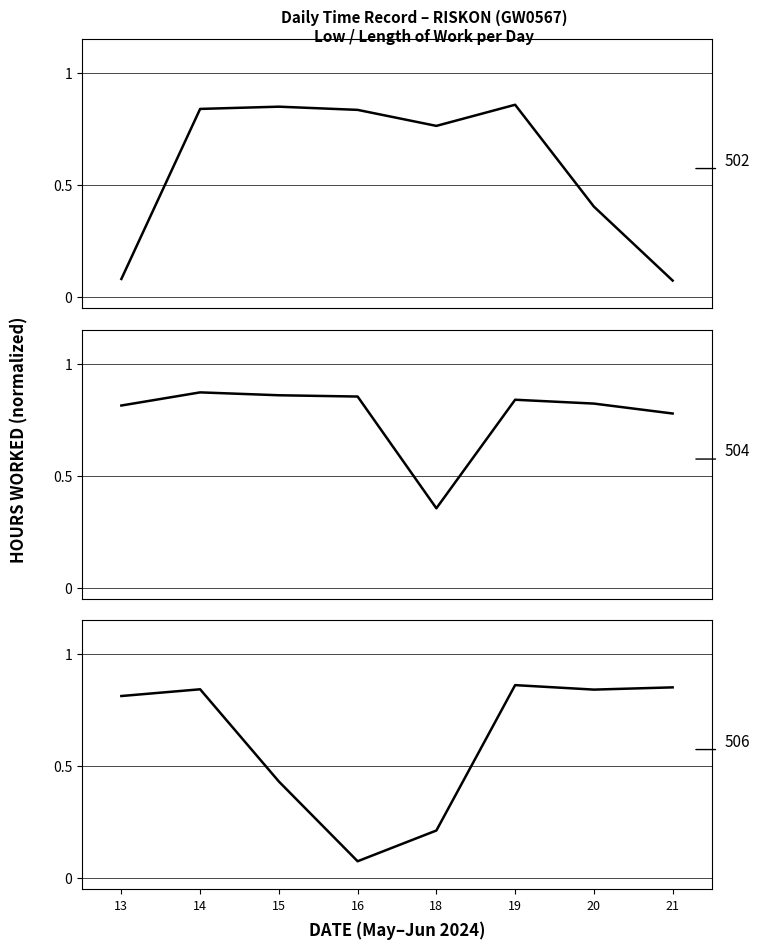

What is the greatest value displayed?

0.9